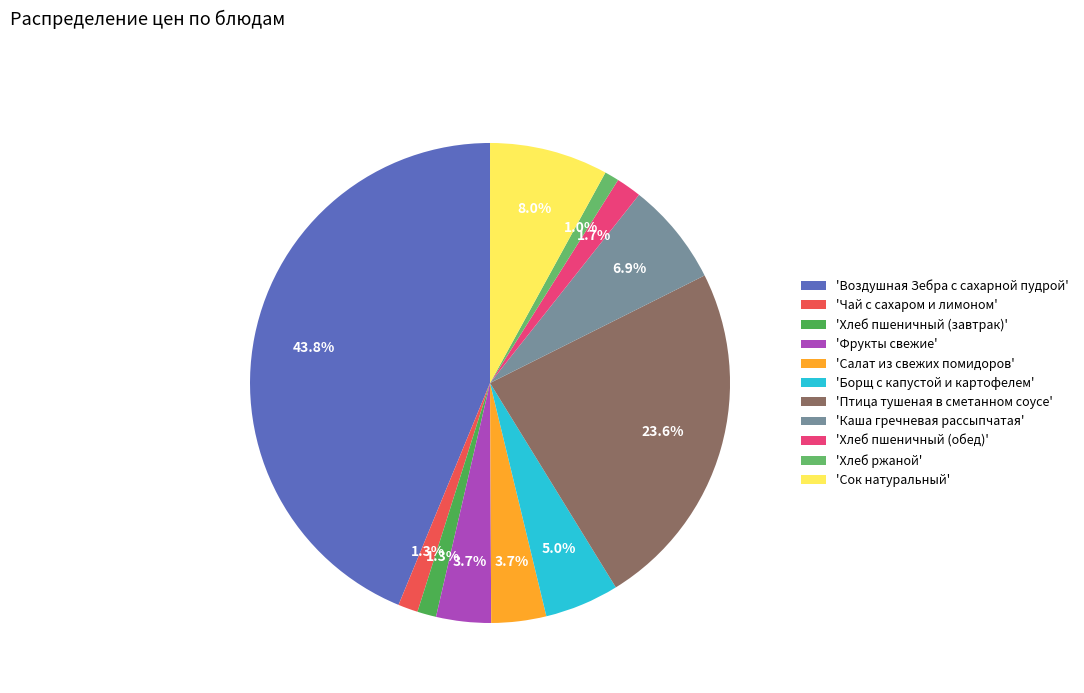

How many segments does this pie chart have?

11